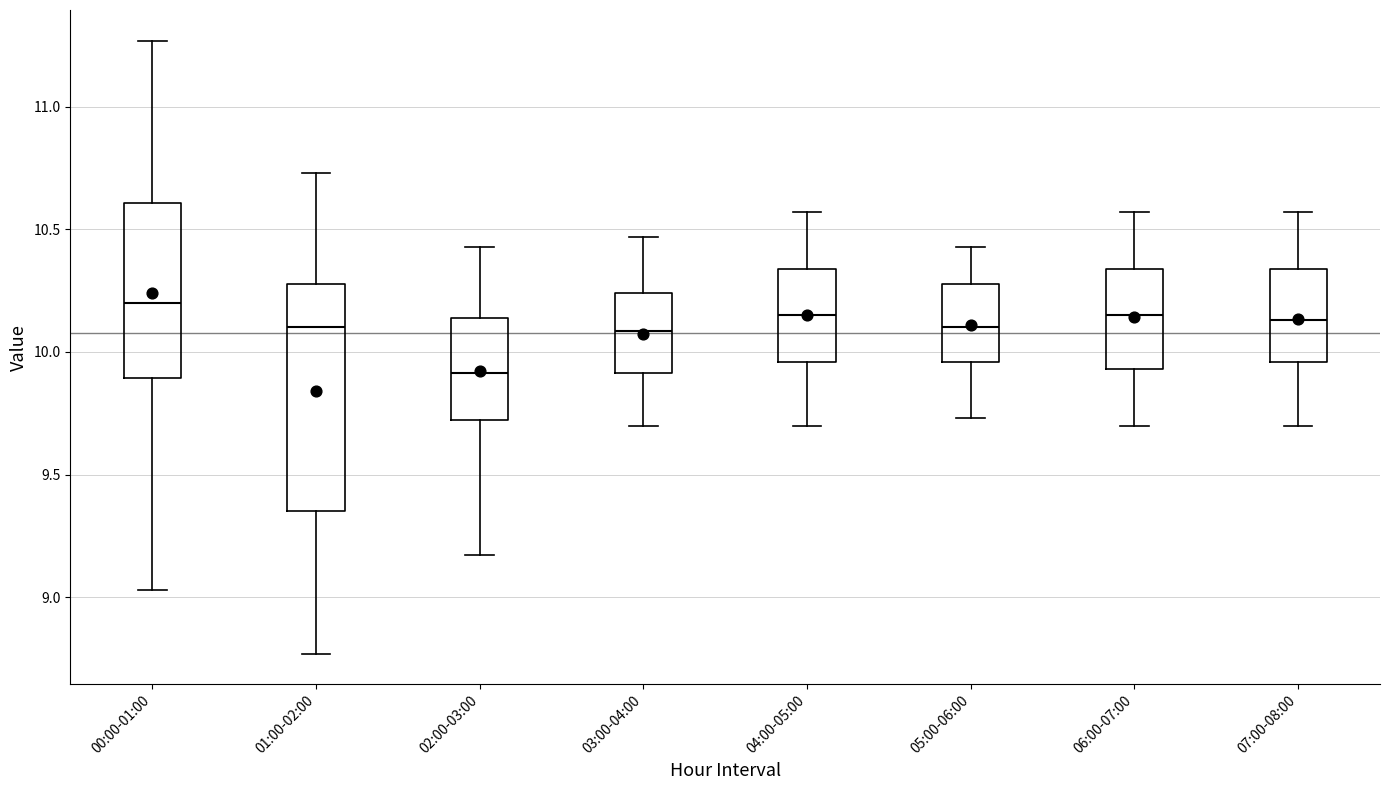

Where is the lower edge of the box for 00:00-01:00 on the y-axis? The values are not printed on the chart, so give them approximately, as read against the axis.

9.90